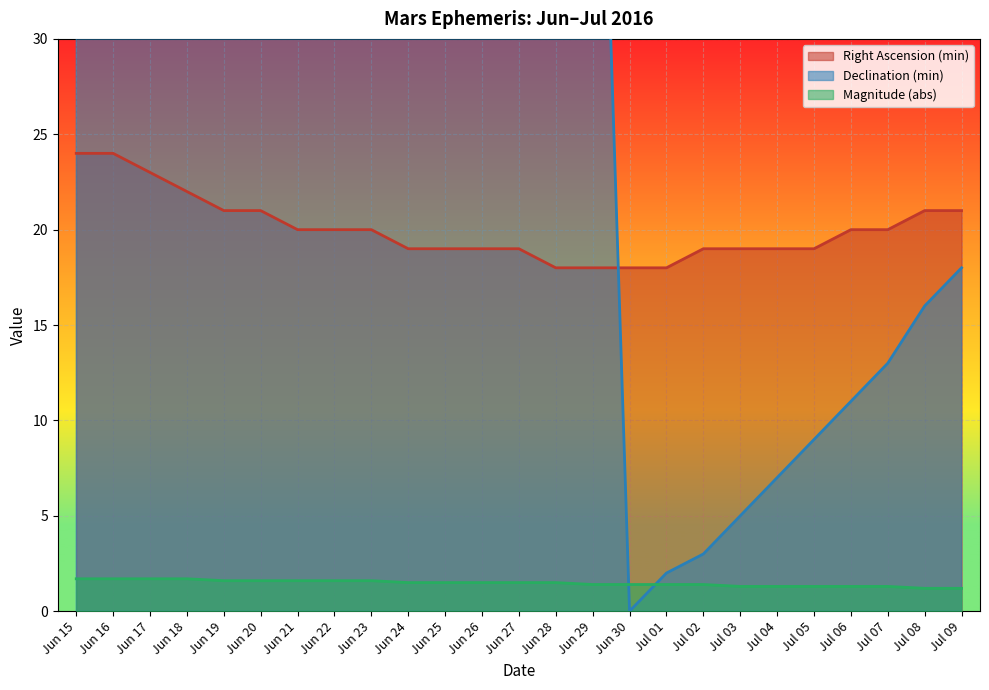

Reading left to right, list all the values displayed in this chart.

Right Ascension (min): 24.0	24.0	23.0	22.0	21.0	21.0	20.0	20.0	20.0	19.0	19.0	19.0	19.0	18.0	18.0	18.0	18.0	19.0	19.0	19.0	19.0	20.0	20.0	21.0	21.0
Declination (min): 59.0	58.0	57.0	56.0	56.0	55.0	55.0	55.0	55.0	56.0	56.0	57.0	57.0	58.0	59.0	0.0	2.0	3.0	5.0	7.0	9.0	11.0	13.0	16.0	18.0
Magnitude (abs): 1.7	1.7	1.7	1.7	1.6	1.6	1.6	1.6	1.6	1.5	1.5	1.5	1.5	1.5	1.4	1.4	1.4	1.4	1.3	1.3	1.3	1.3	1.3	1.2	1.2